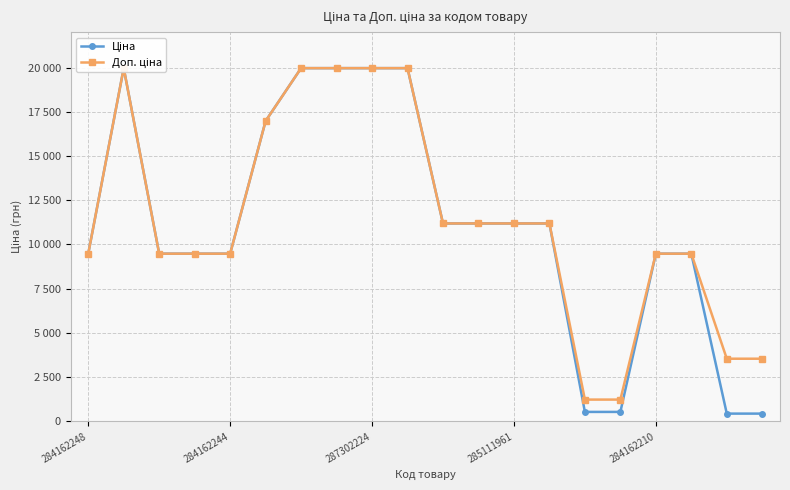

Rank the categories by Ціна value from lowest to highest.

18, 19, 14, 15, 284162248, 287302224, 285111961, 284162210, 16, 17, 10, 11, 12, 13, 5, 284162244, 6, 7, 8, 9